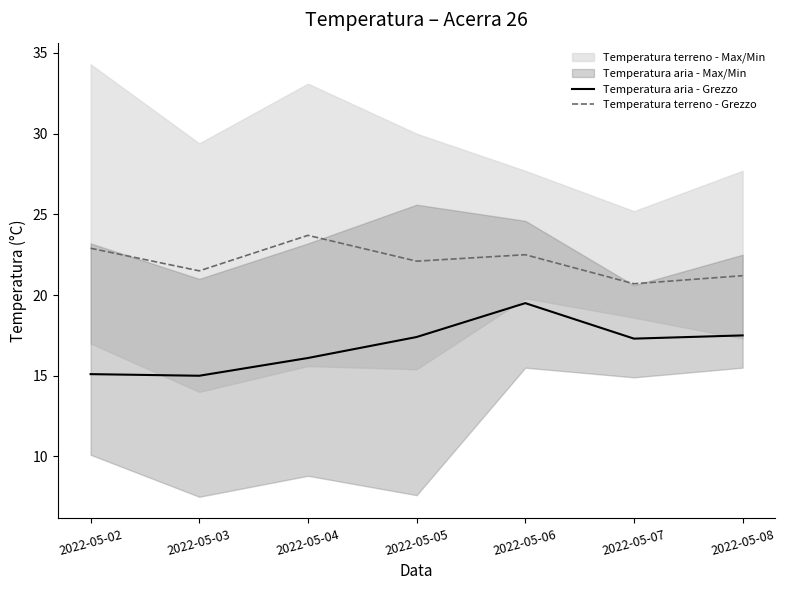

Is the value of Temperatura terreno - Grezzo at 2022-05-06 greater than the value of Temperatura aria - Grezzo at 2022-05-02?

Yes